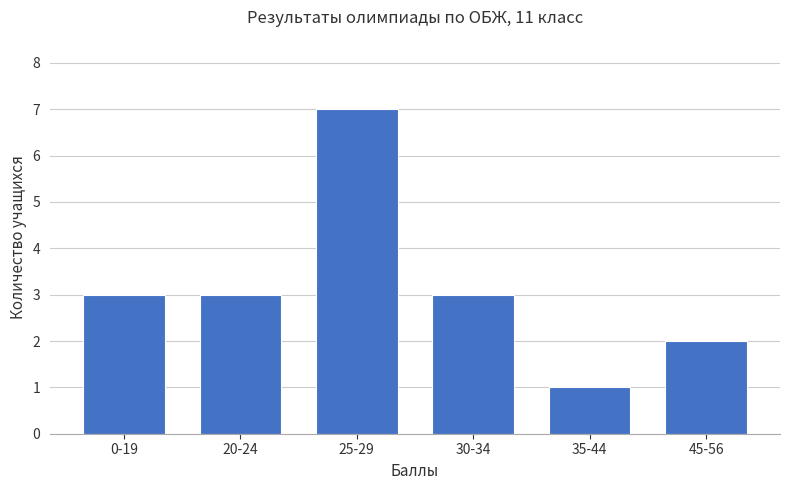

What is the approximate value at 25-29?

7